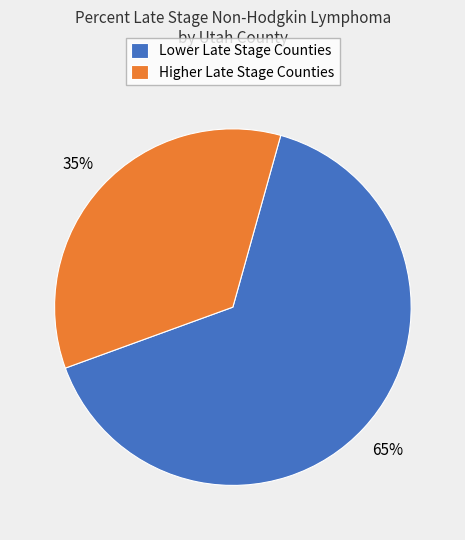

Approximately how many times larger is the value at Higher Late Stage Counties compared to Lower Late Stage Counties?

0.5